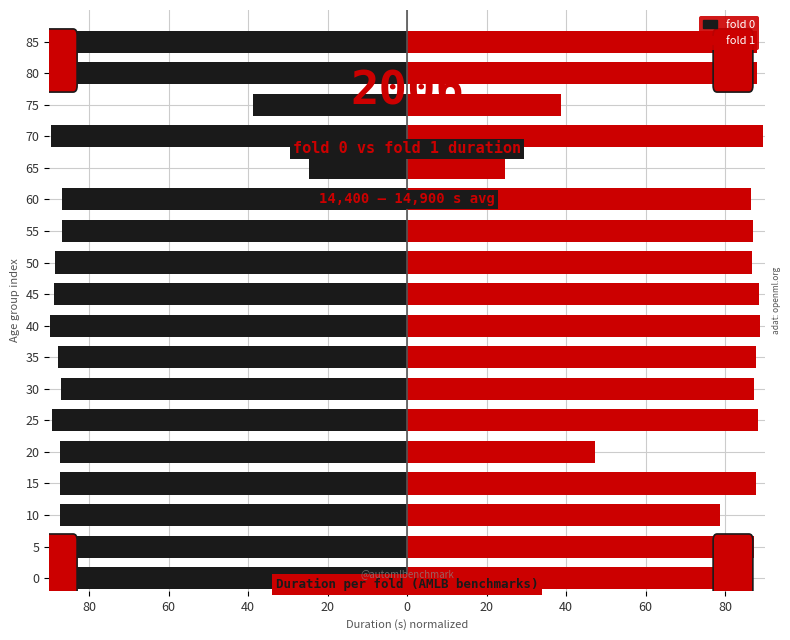

At how many categories does at least one series exceed -22?

18